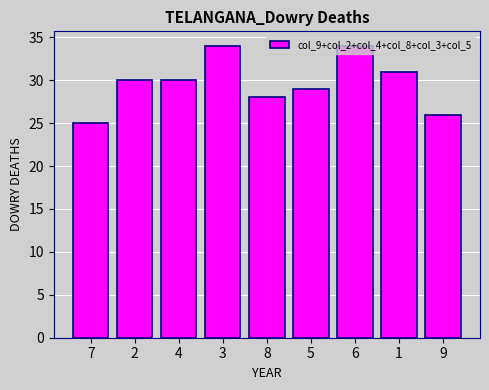

What value does the data have at 1?

31